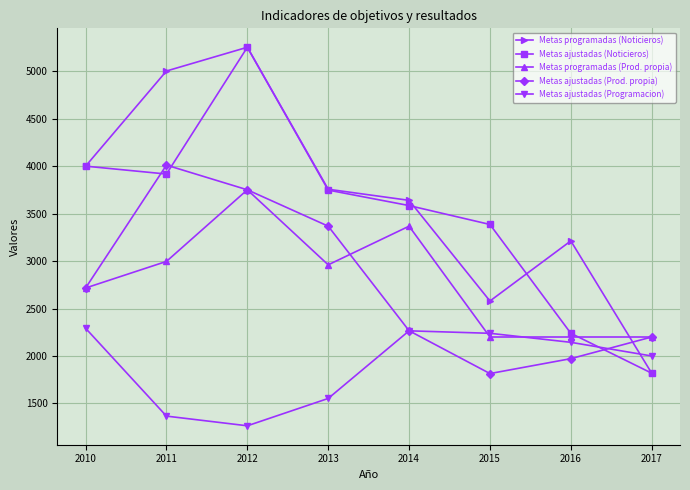

What is the difference between the maximum and minimum values in the Metas ajustadas (Noticieros) series?

3432